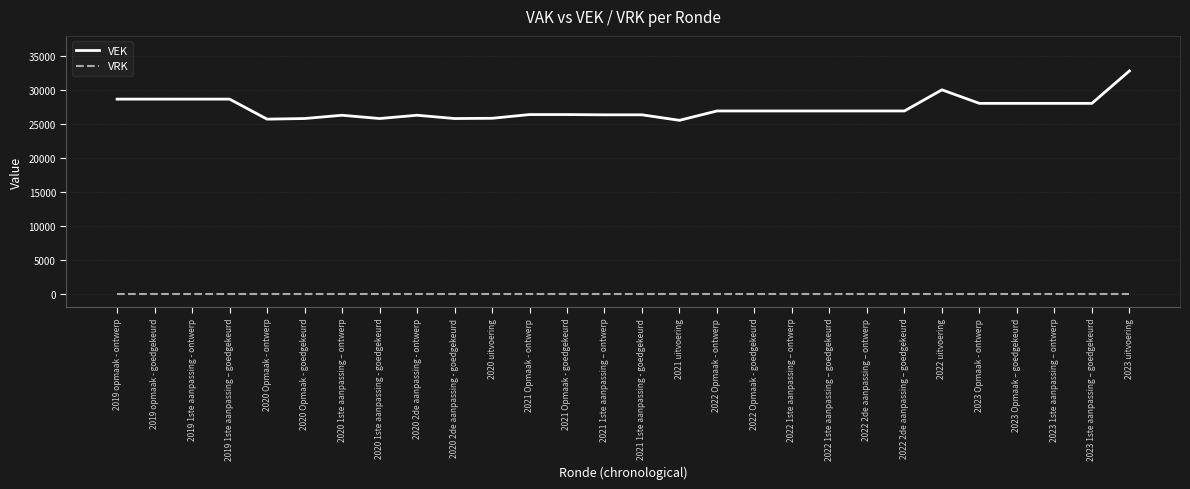

Rank the series by their average value, from highest to lowest.

VEK, VRK